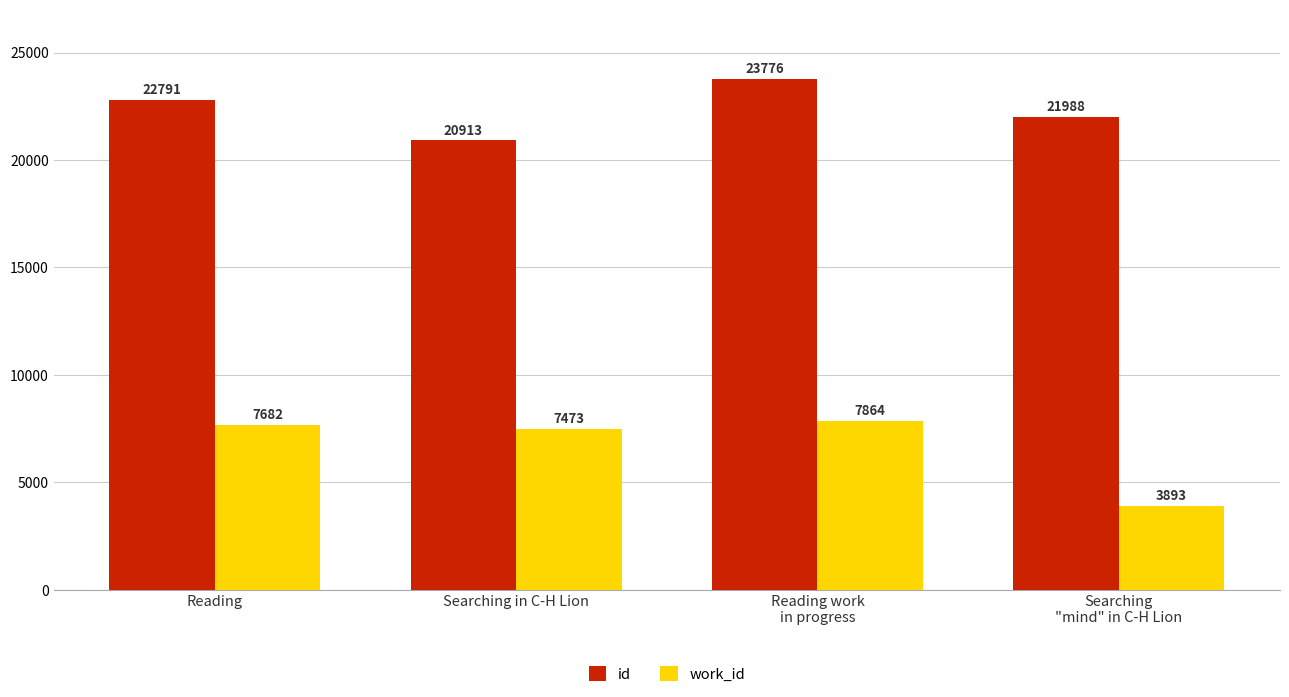

Does the chart contain any negative values?

No